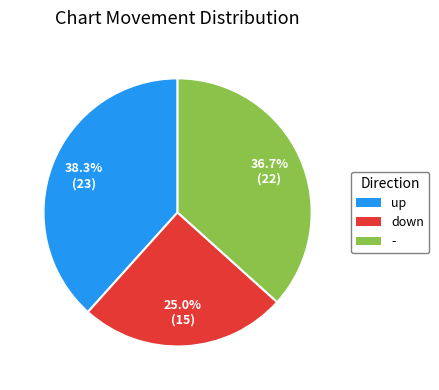

Count the number of slices in the pie.

3